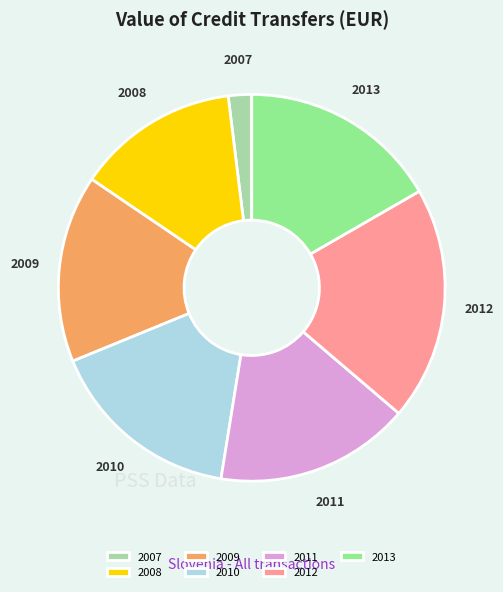

Which category has the smallest portion of the pie?

2007